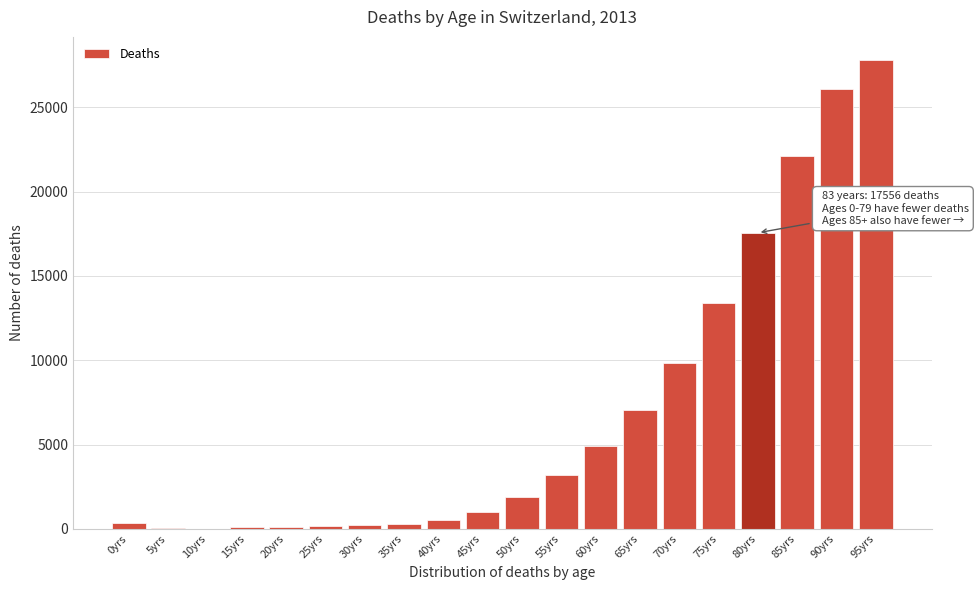

Is it true that the value at 55yrs is 3196?

True